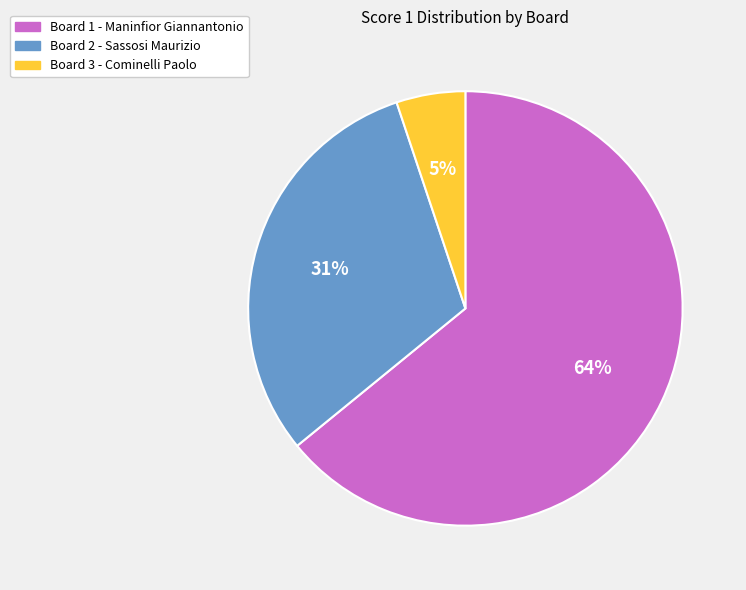

Is there a majority slice in this chart?

Yes